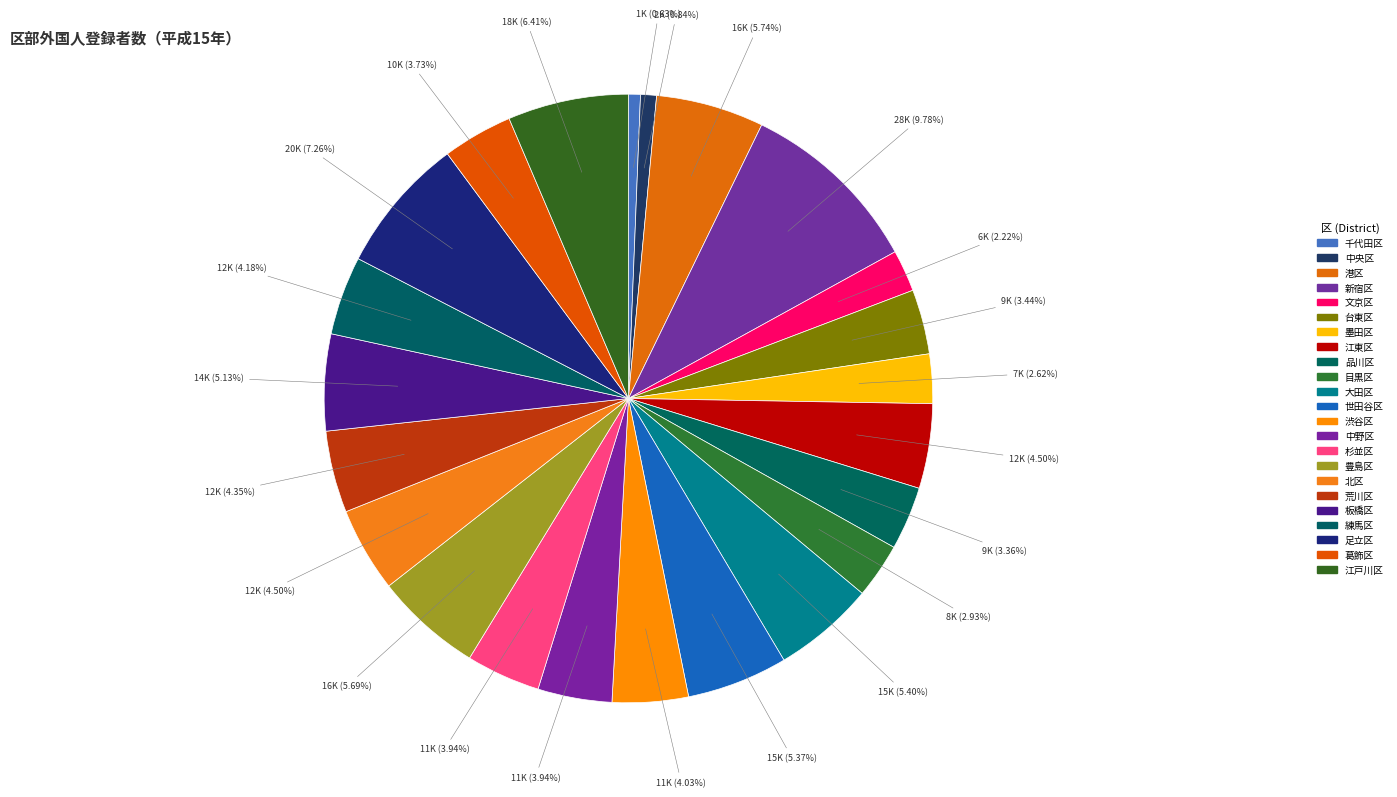

Count the number of slices in the pie.

23